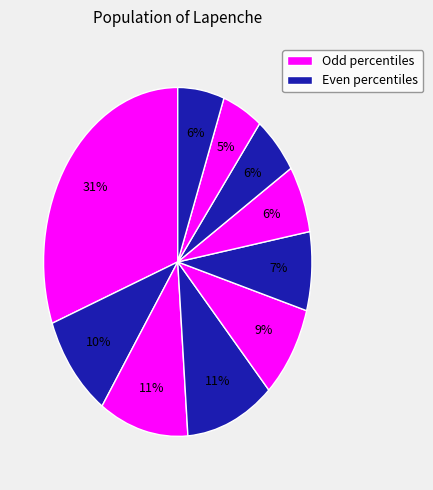

Is there a majority slice in this chart?

No